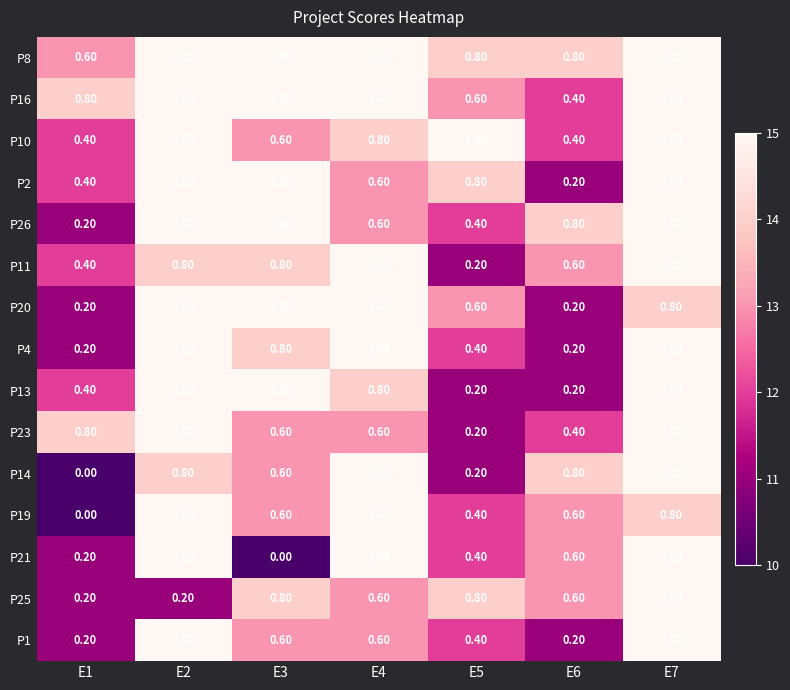

What is the sum of the P14 values at E4 and E5?

1.2